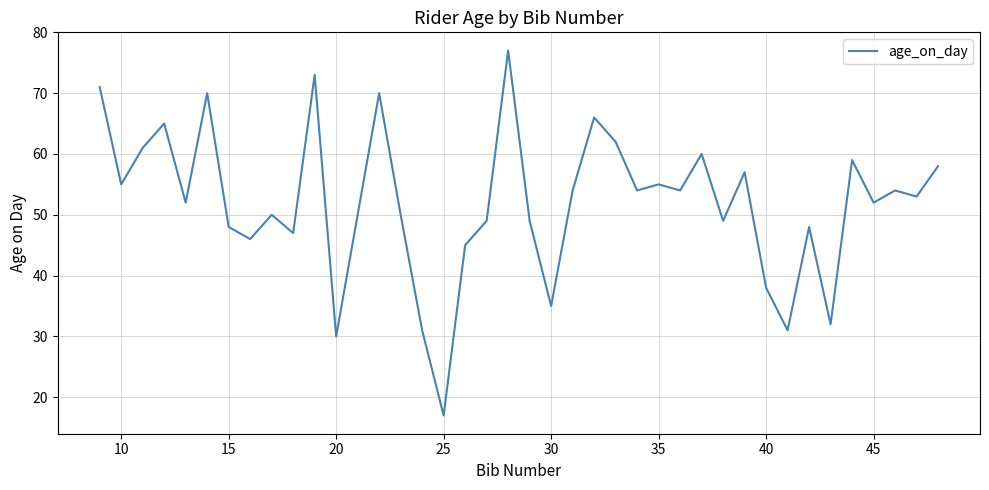

What is the difference between the maximum and minimum values?

60